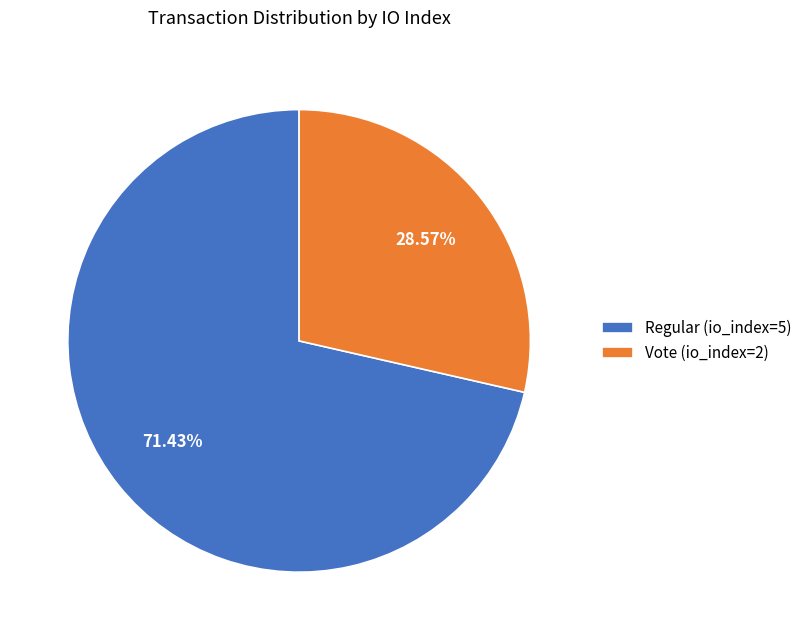

To the nearest percent, what is the difference between the largest and smallest slice percentages?

43%